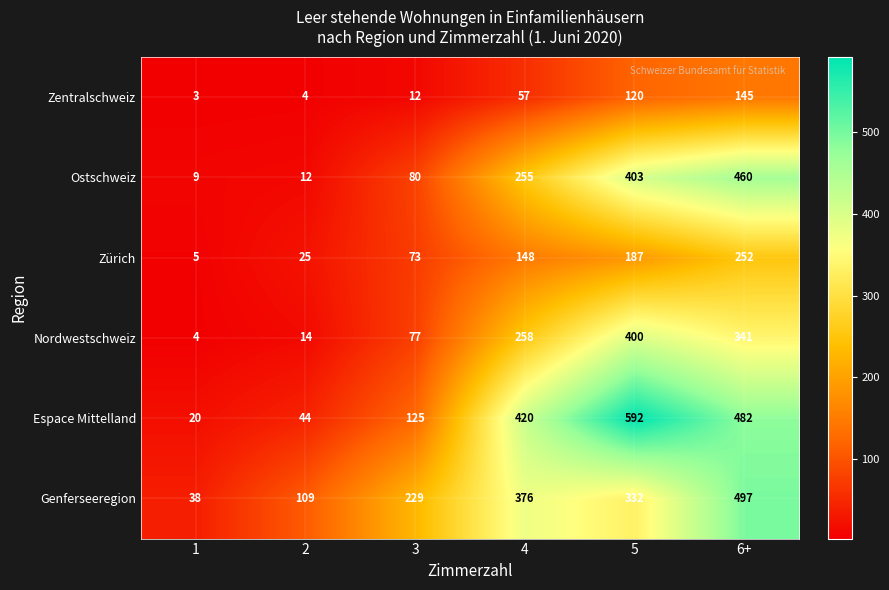

At which label does Genferseeregion reach its peak?

6+